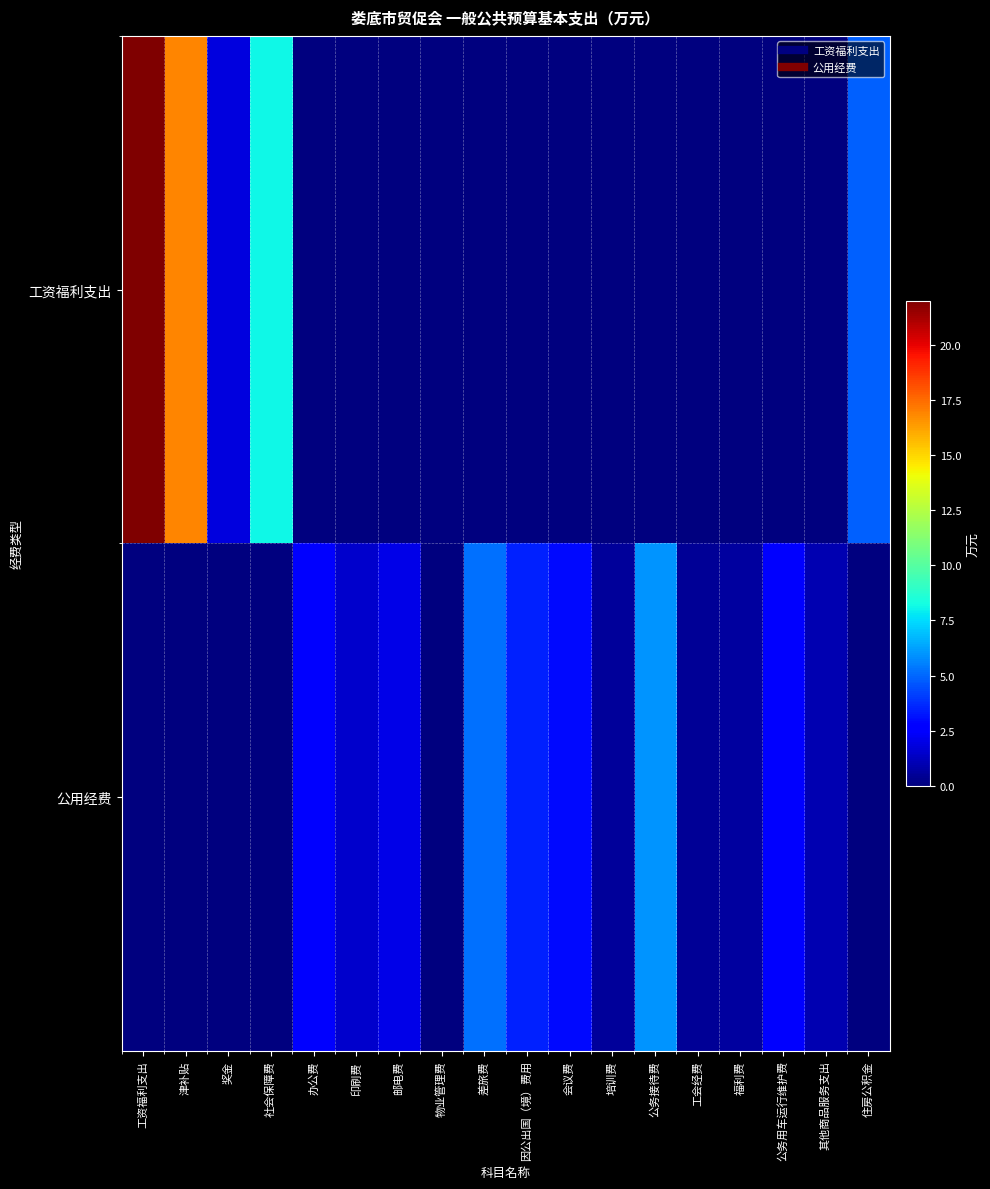

Which series changed the most between 津补贴 and 奖金?

工资福利支出